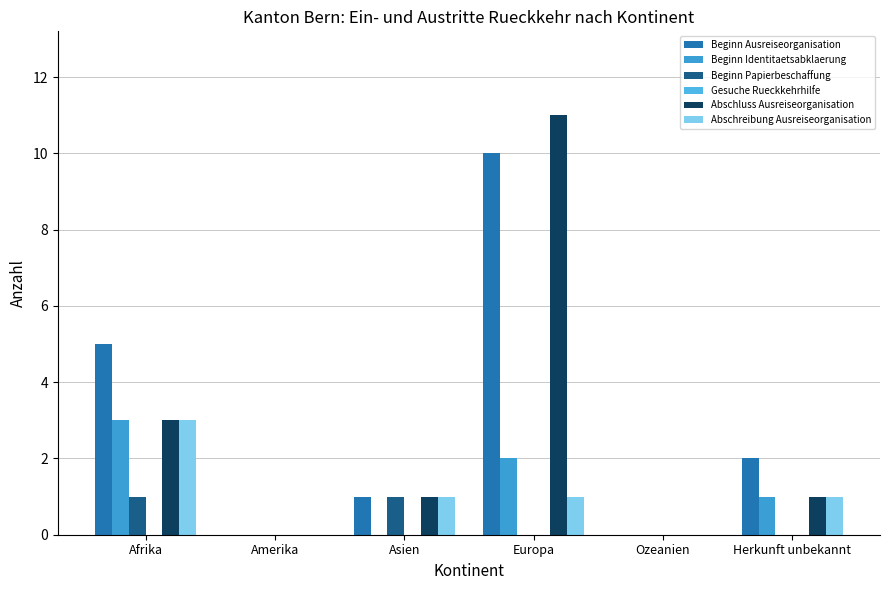

How many groups of bars are there?

6